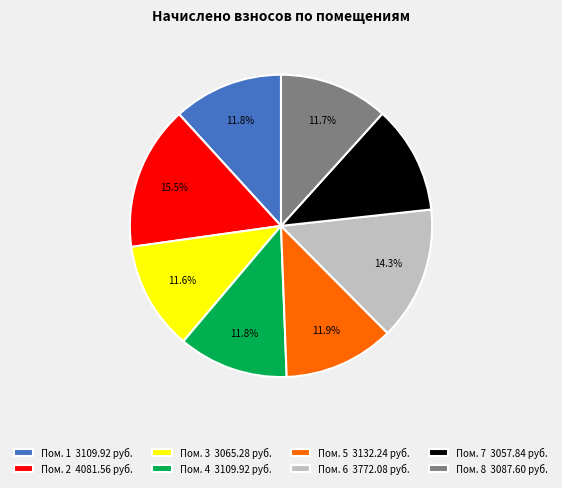

Which slice is the largest?

Пом. 2 4081.56 руб.